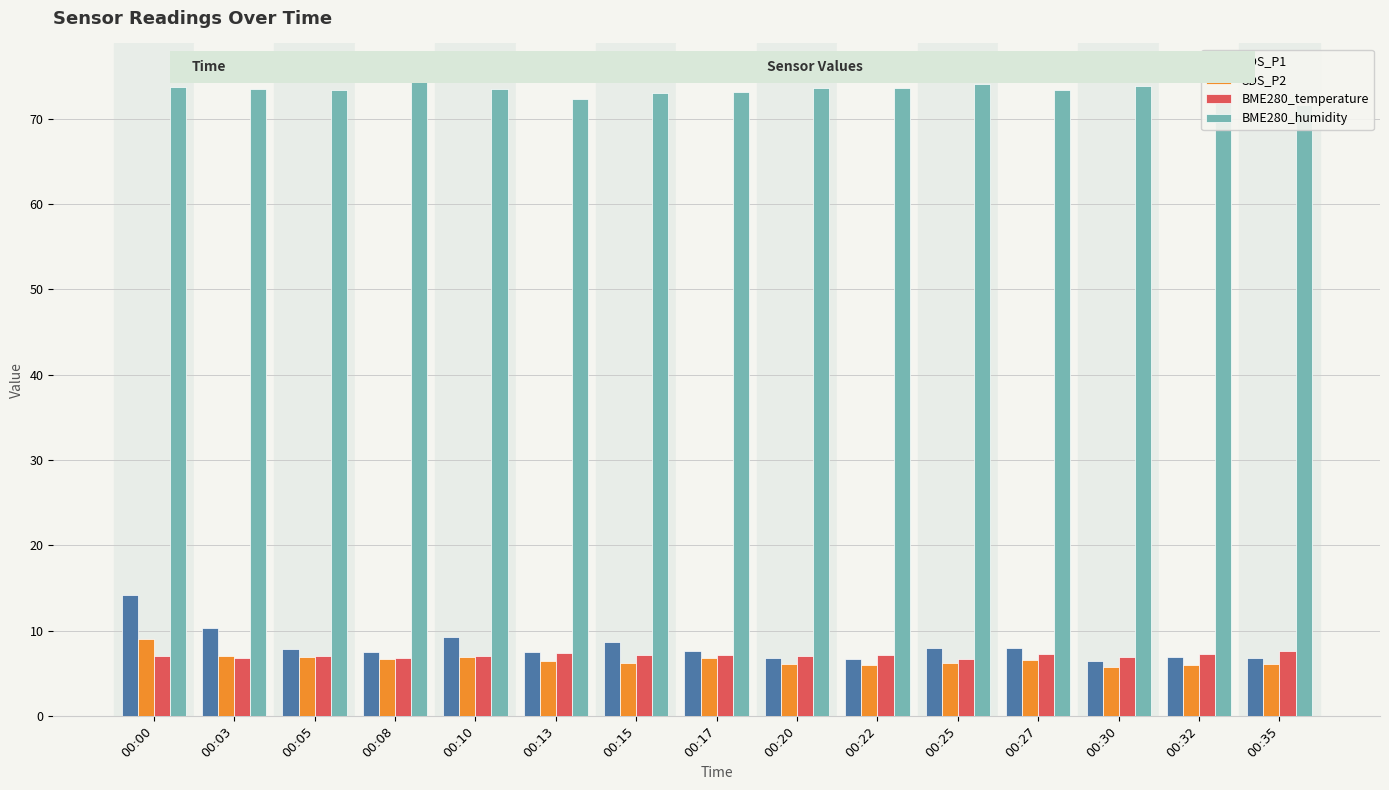

Which series has the largest total across all categories?

BME280_humidity